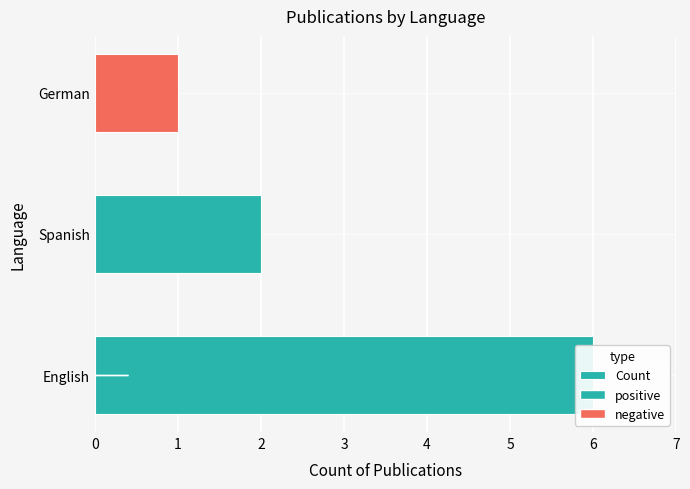

Are the bars horizontal?

Yes